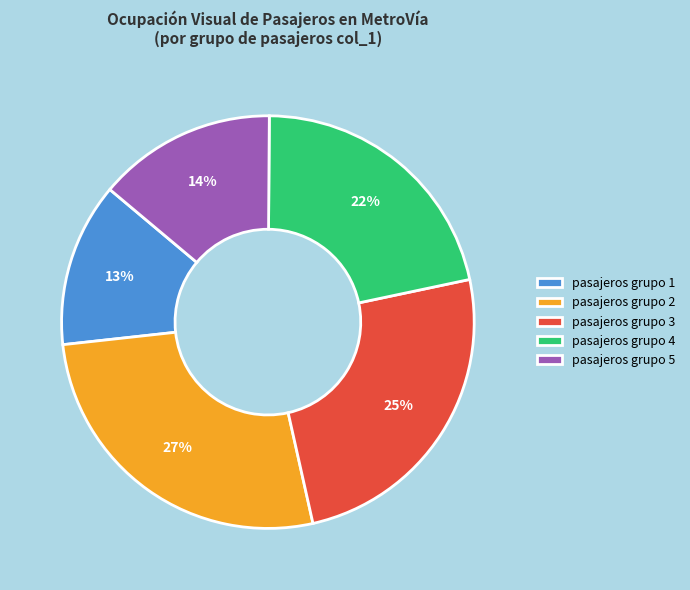

Rank the categories by value from lowest to highest.

pasajeros grupo 1, pasajeros grupo 5, pasajeros grupo 4, pasajeros grupo 3, pasajeros grupo 2